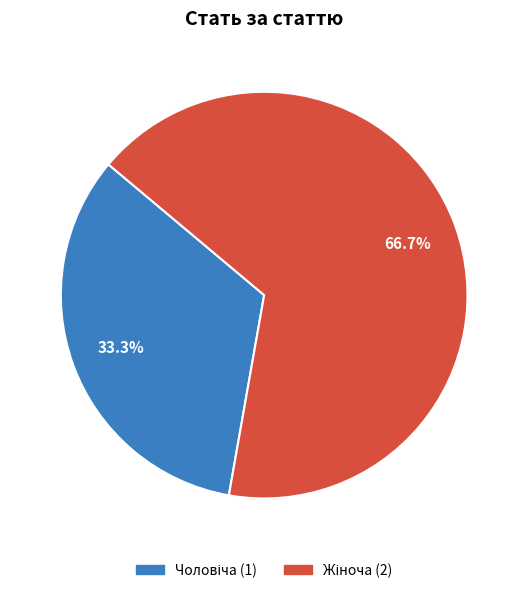

Does any single category account for the majority?

Yes